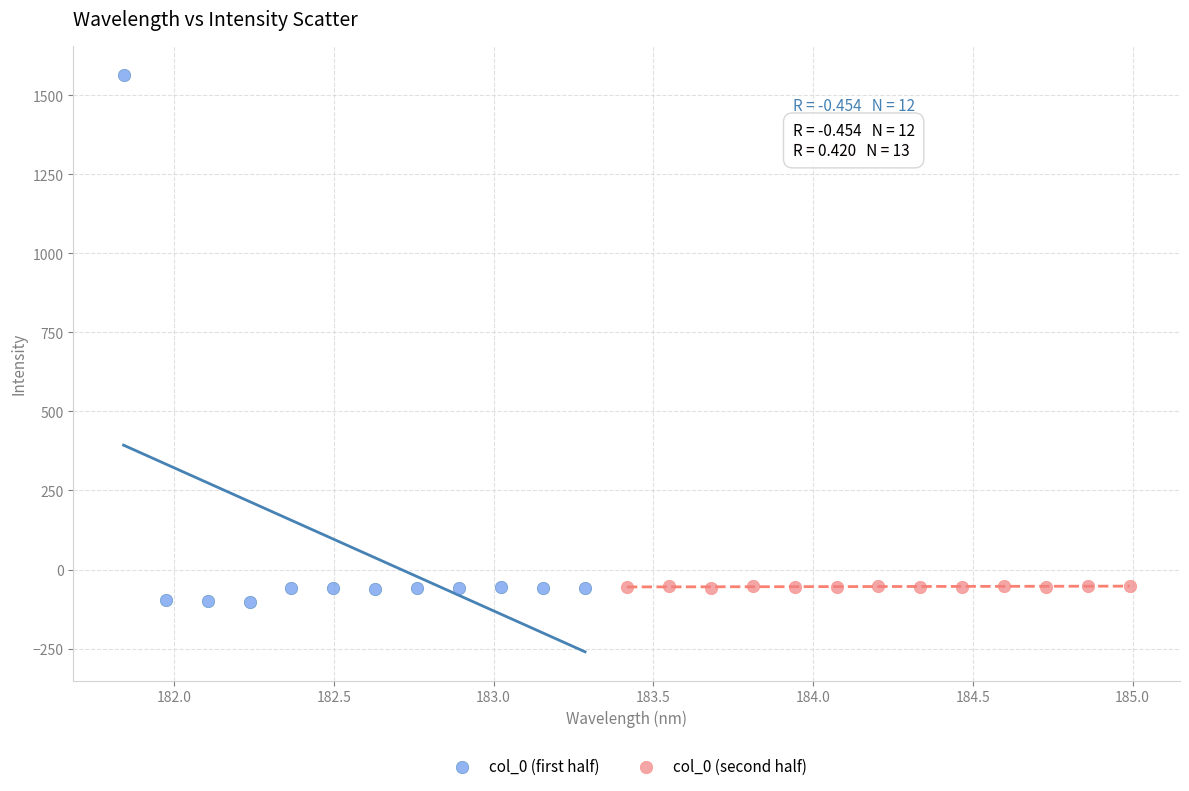

Which series contains the highest Y value?

col_0 (first half)